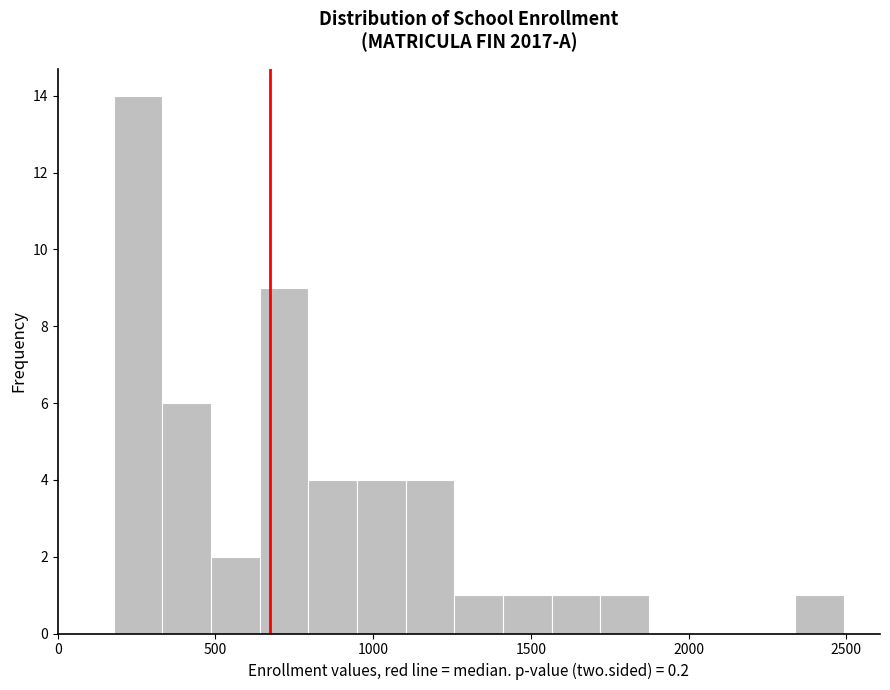

Read against the x-axis, roughly where is the centre of the tallest bar?

250